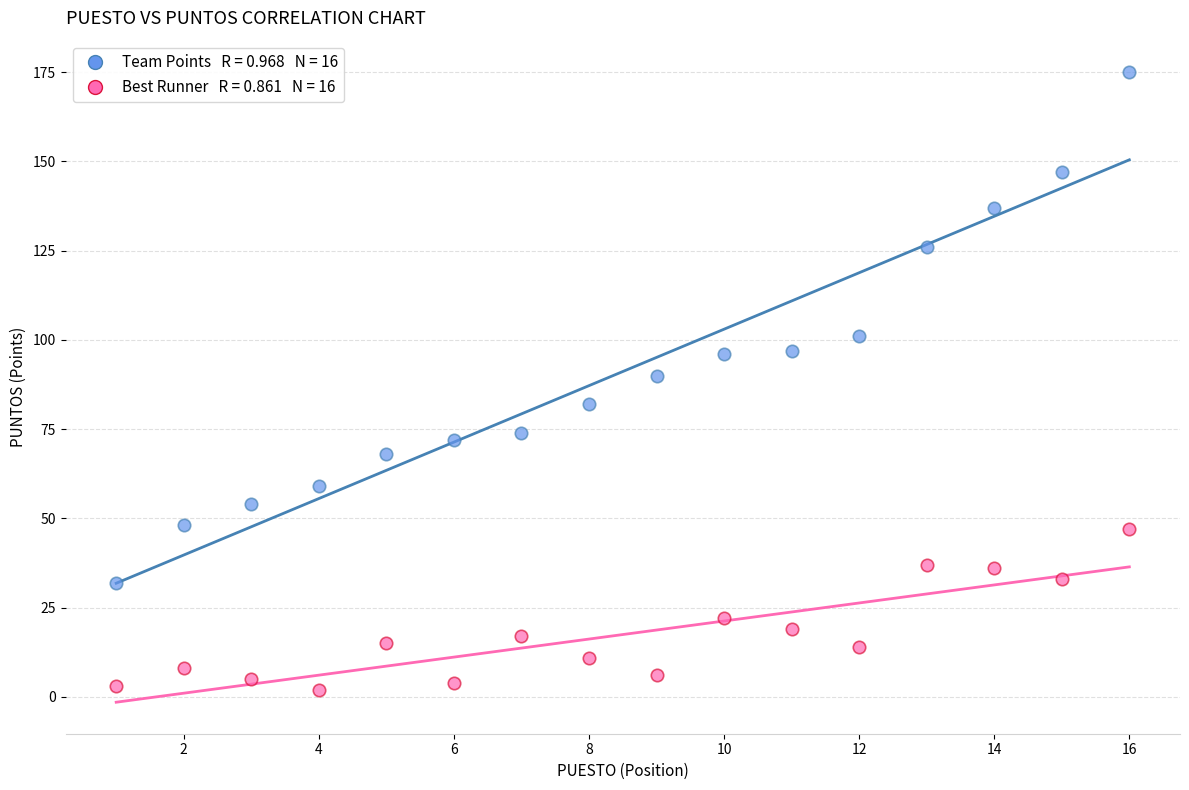

Across all data points, what is the range of Y values (max minus min)?

173